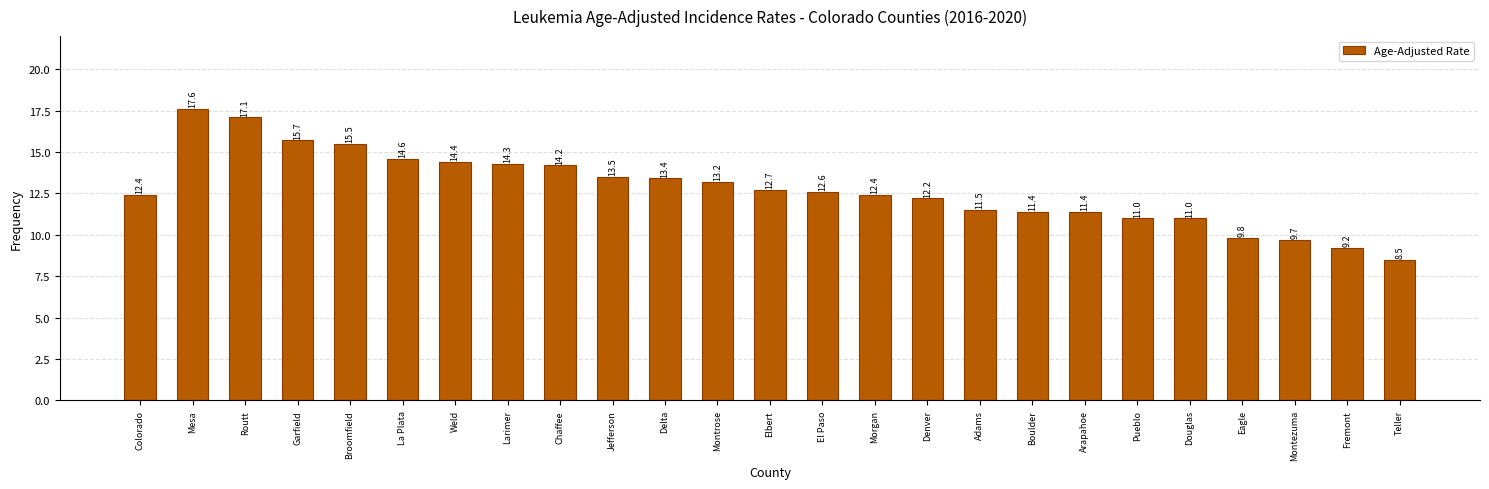

Reading left to right, what are all the values shown in this chart?

12.4	17.6	17.1	15.7	15.5	14.6	14.4	14.3	14.2	13.5	13.4	13.2	12.7	12.6	12.4	12.2	11.5	11.4	11.4	11.0	11.0	9.8	9.7	9.2	8.5